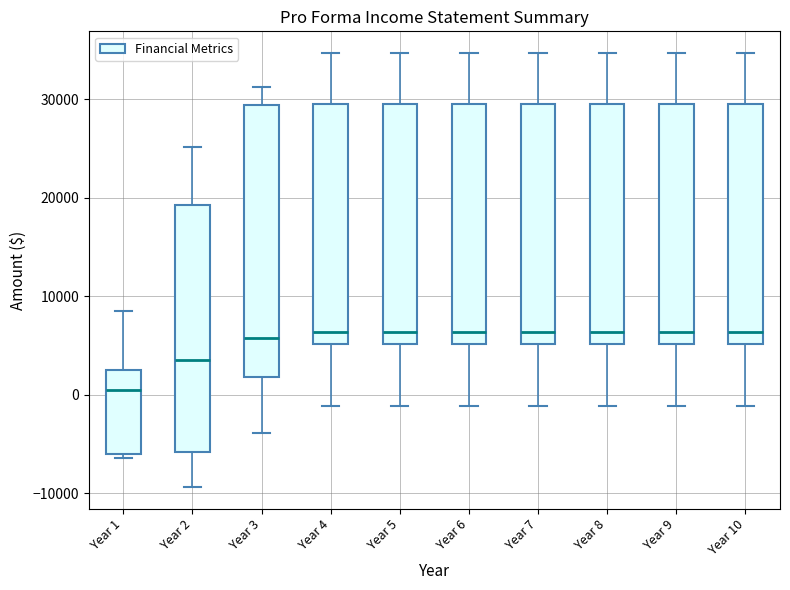

Reading left to right, transcribe this box plot: for each box, give where its median line is, the range the box spans, and where its two whiskers end, as read against the y-axis. The values are not printed on the chart, so give them approximately, as read against the axis.

Year 1: median 0, box -6000 to 2000, whiskers -6000 (just below the box's lower edge) to 8000
Year 2: median 4000, box -6000 to 19000, whiskers -9000 to 25000
Year 3: median 6000, box 2000 to 29000, whiskers -4000 to 31000
Year 4: median 6000, box 5000 to 30000, whiskers -1000 to 35000
Year 5: median 6000, box 5000 to 30000, whiskers -1000 to 35000
Year 6: median 6000, box 5000 to 30000, whiskers -1000 to 35000
Year 7: median 6000, box 5000 to 30000, whiskers -1000 to 35000
Year 8: median 6000, box 5000 to 30000, whiskers -1000 to 35000
Year 9: median 6000, box 5000 to 30000, whiskers -1000 to 35000
Year 10: median 6000, box 5000 to 30000, whiskers -1000 to 35000